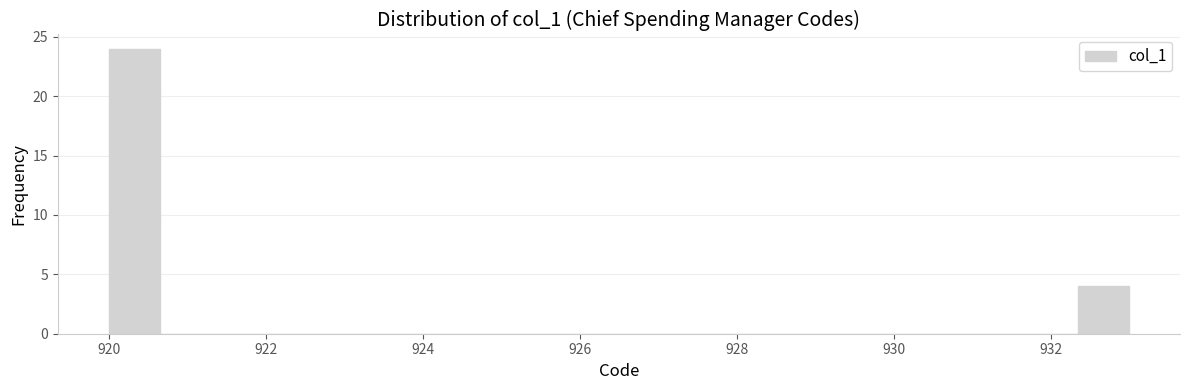

Read against the x-axis, roughly where is the centre of the tallest bar?

920.4